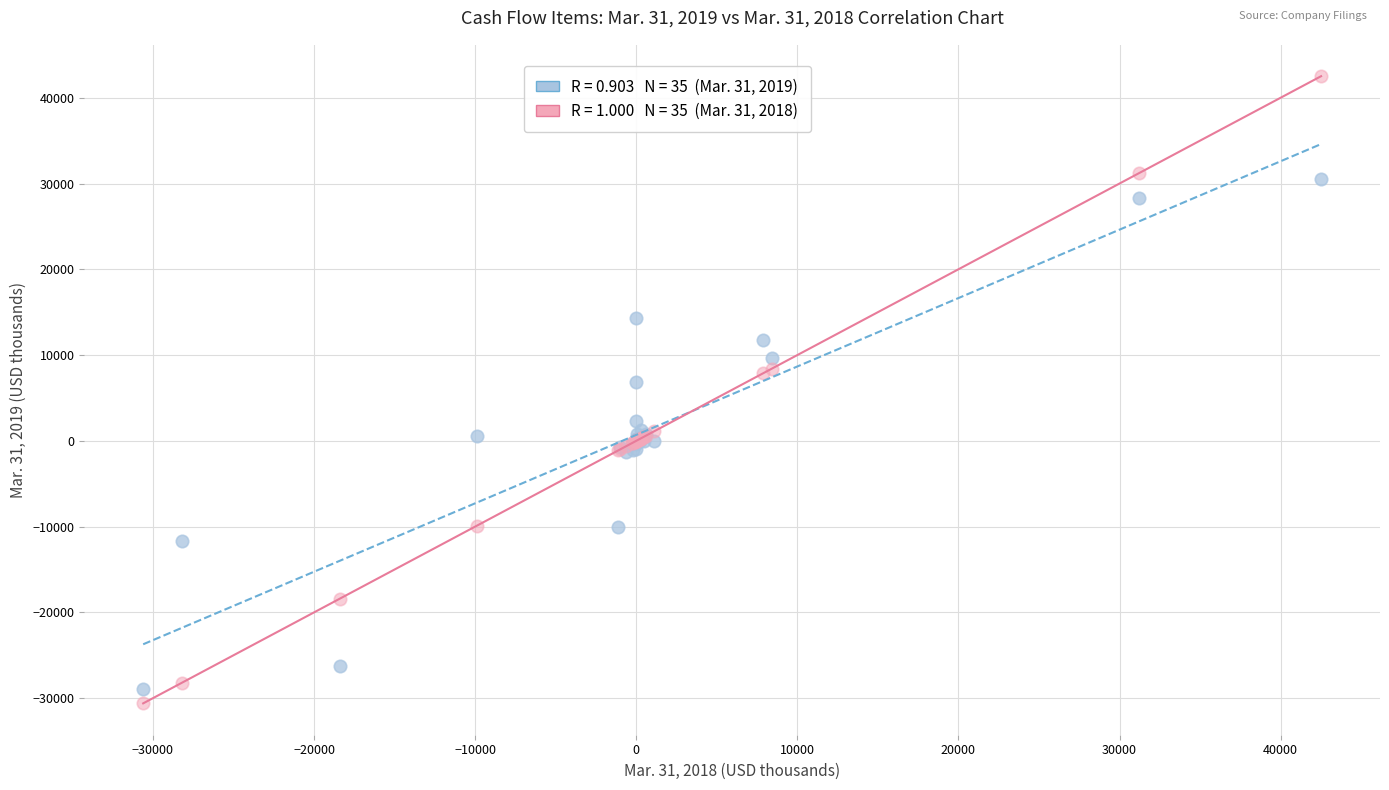

Across all series, what Y value is closest to 5952?

6900